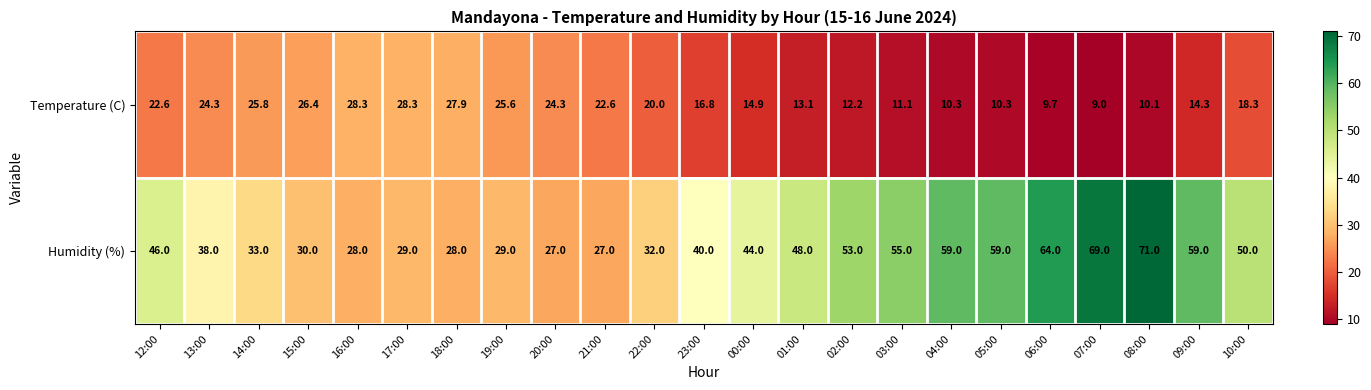

Which series has the largest range (max minus min)?

Humidity (%)